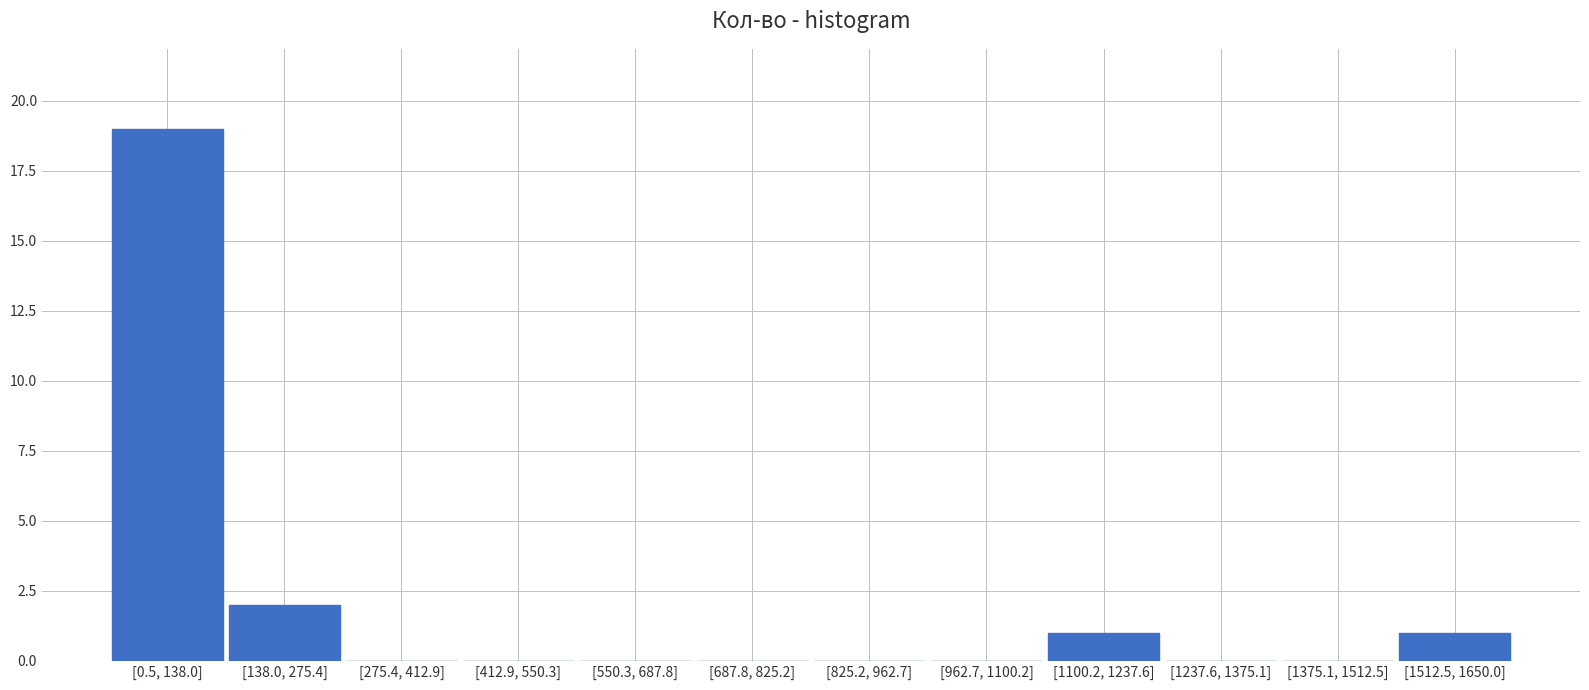

Reading right to left, transcribe all the data shown in this chart.

[1512.5, 1650.0]=1	[1375.1, 1512.5]=0	[1237.6, 1375.1]=0	[1100.2, 1237.6]=1	[962.7, 1100.2]=0	[825.2, 962.7]=0	[687.8, 825.2]=0	[550.3, 687.8]=0	[412.9, 550.3]=0	[275.4, 412.9]=0	[138.0, 275.4]=2	[0.5, 138.0]=19